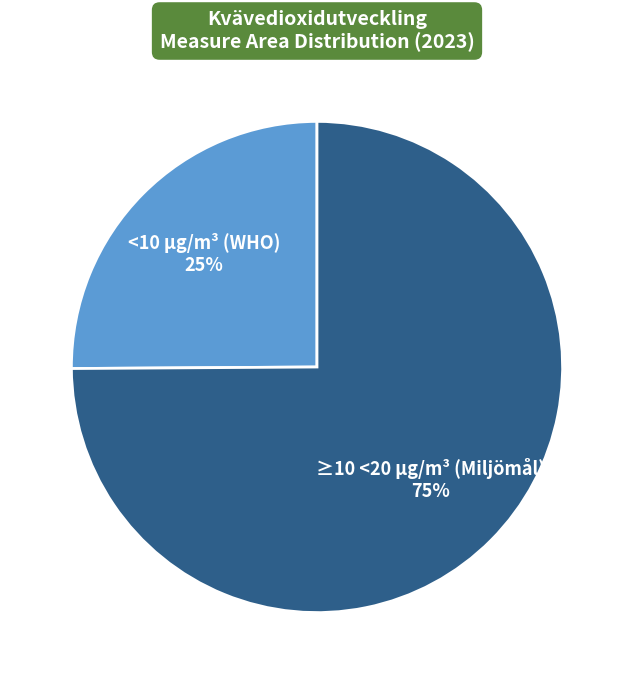

Is there any slice that represents more than half of the pie?

Yes